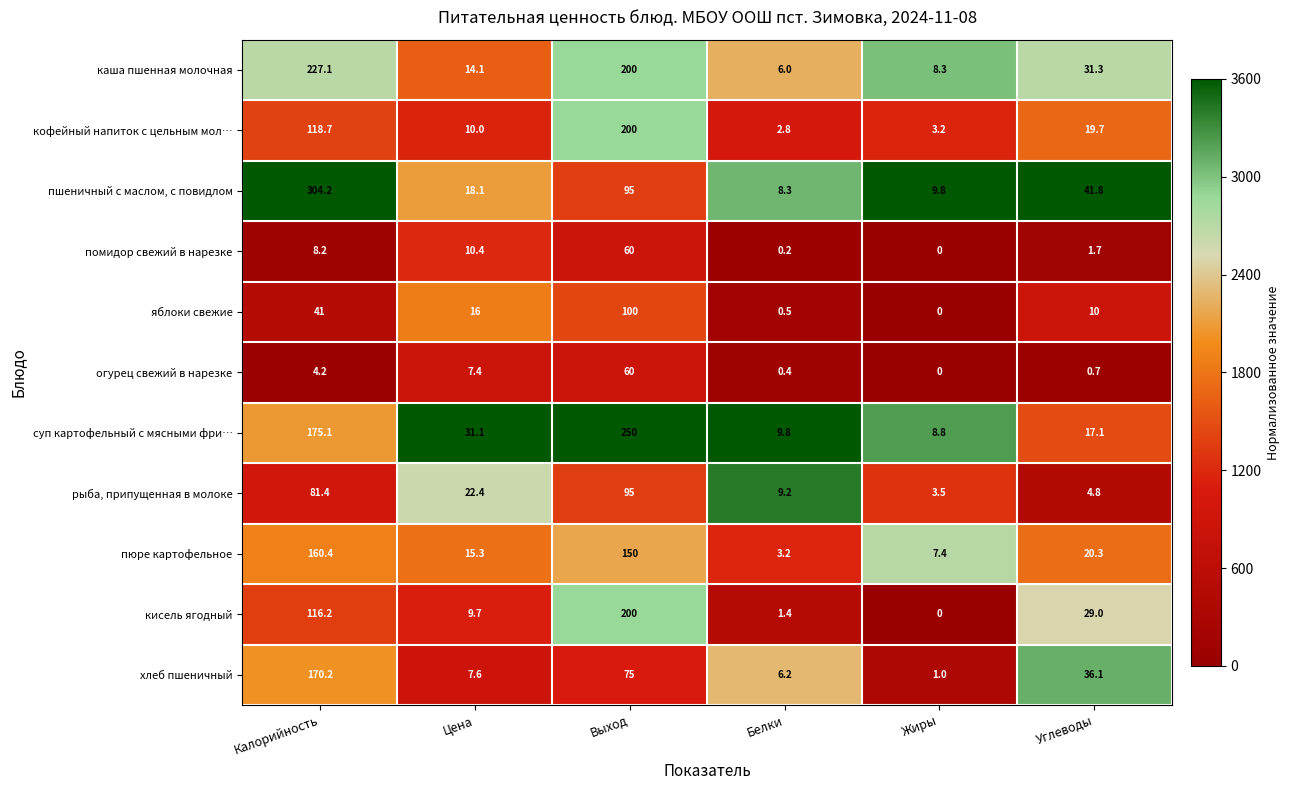

Is it true that кисель ягодный equals 116.2 at Калорийность?

True